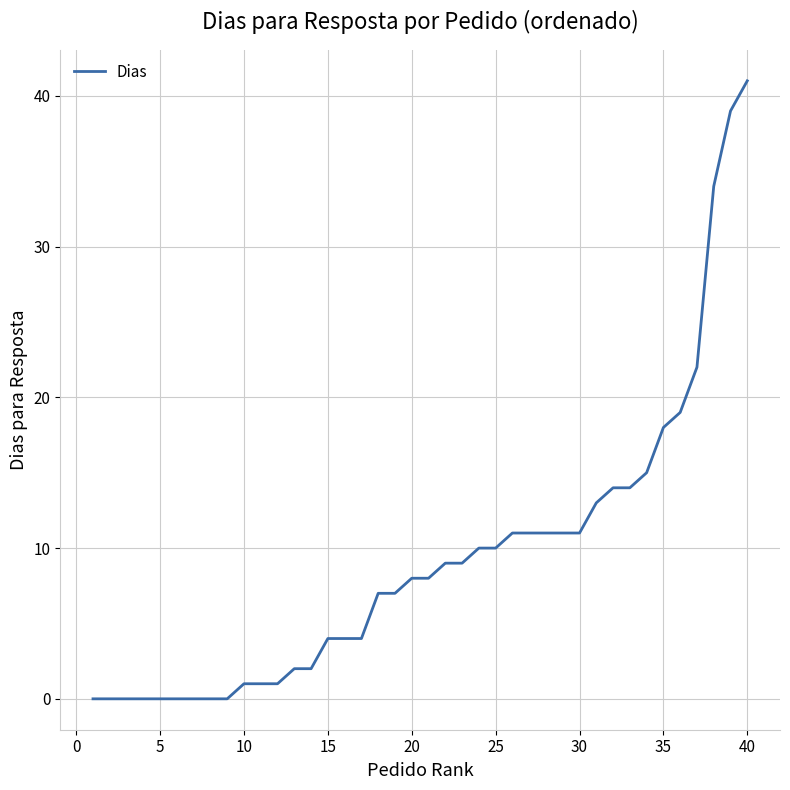

What is the greatest value displayed?

41